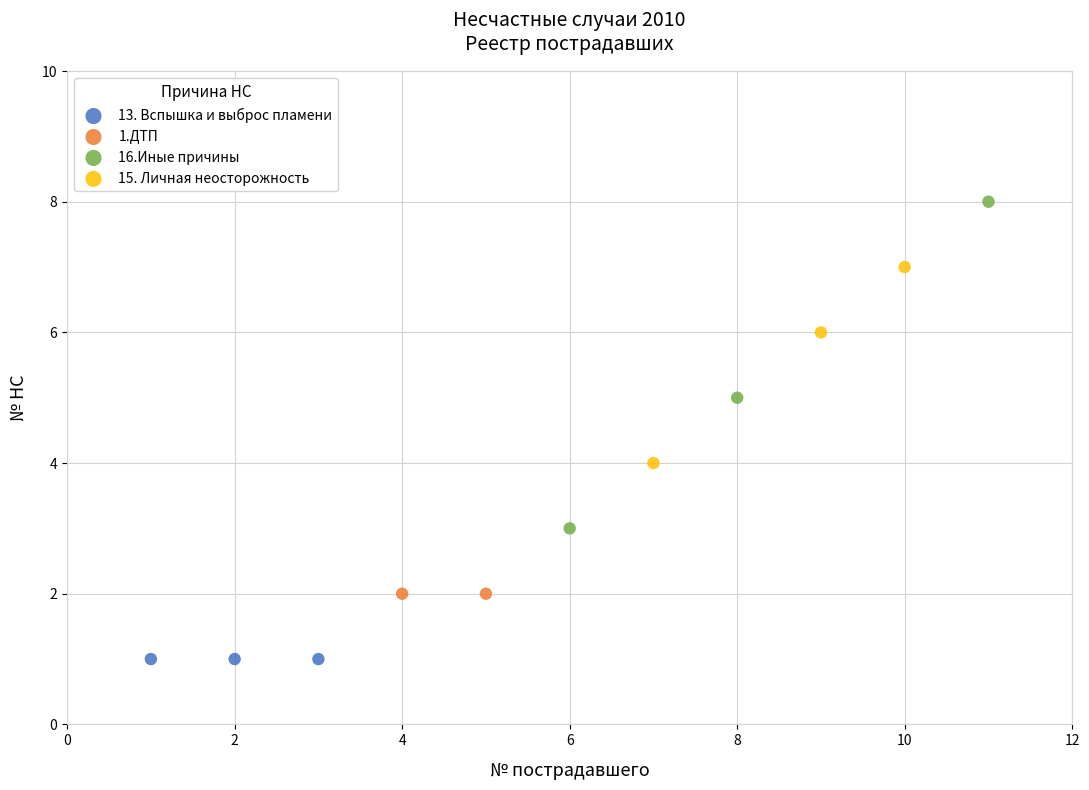

What are all the series names shown in the legend?

13. Вспышка и выброс пламени, 1.ДТП, 16.Иные причины, 15. Личная неосторожность